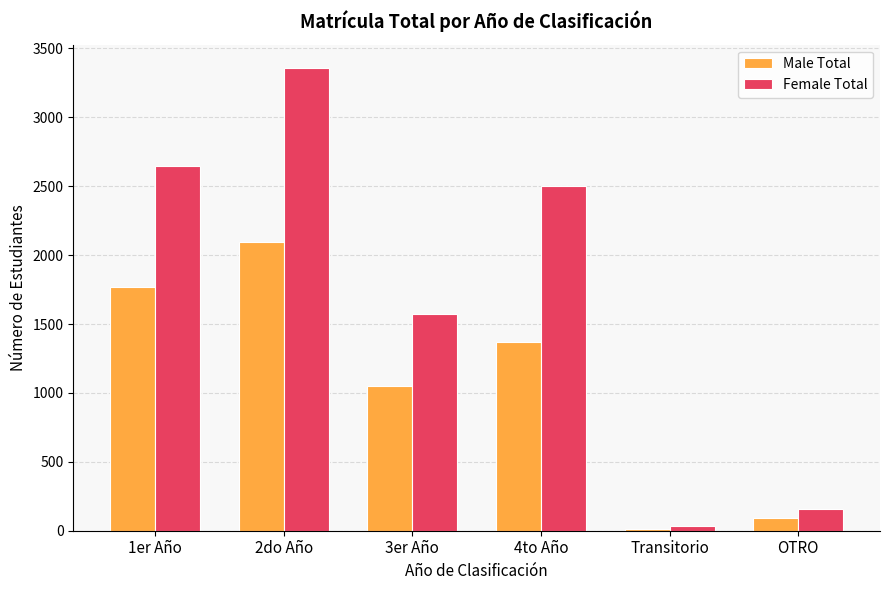

What is the difference between the Female Total values at 3er Año and 2do Año?

1784